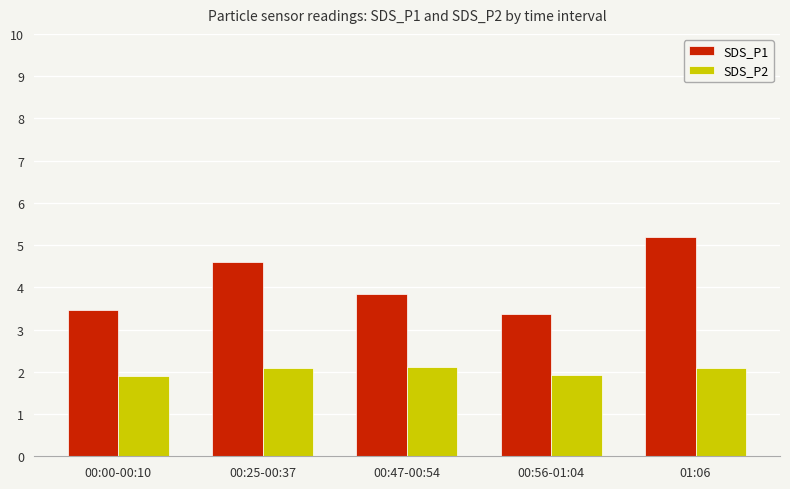

Reading left to right, what are all the values shown in this chart?

SDS_P1: 3.5	4.6	3.9	3.4	5.2
SDS_P2: 1.9	2.1	2.1	1.9	2.1